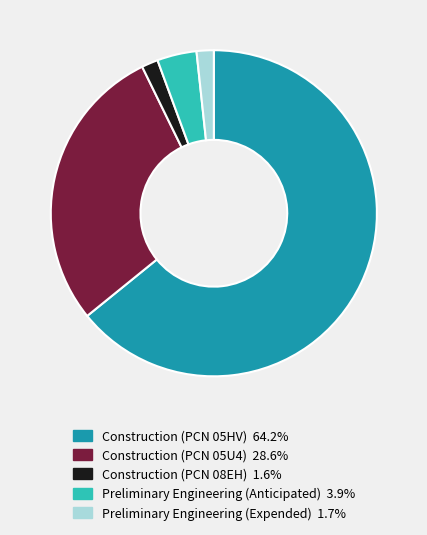

Between Construction (PCN 05U4) and Construction (PCN 08EH), which is larger?

Construction (PCN 05U4)